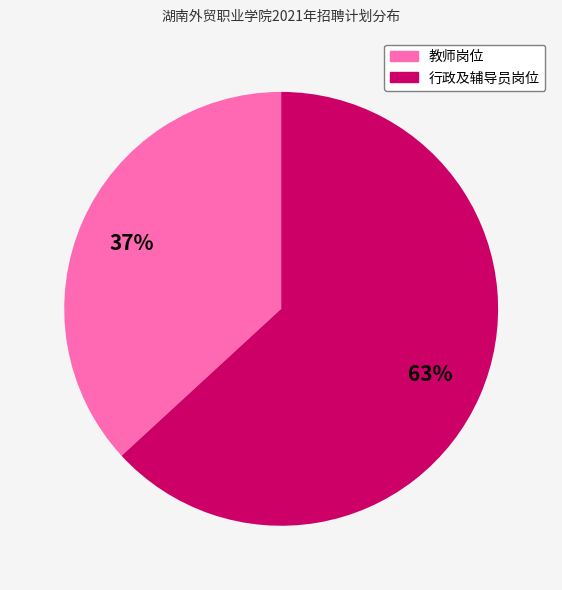

Is there any slice that represents more than half of the pie?

Yes